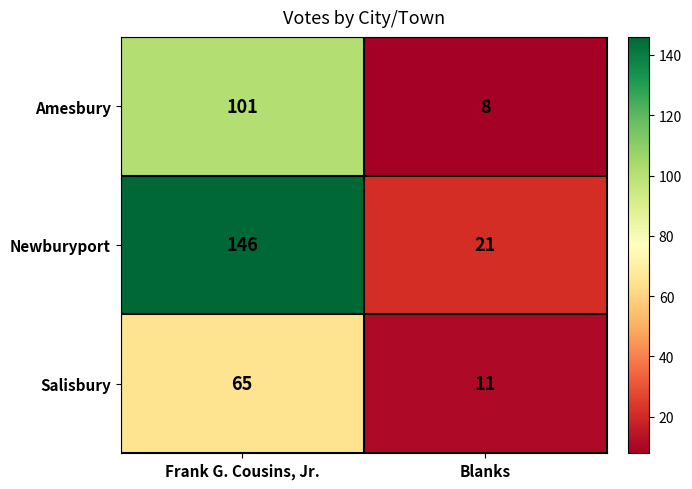

What is the difference between the highest and lowest values at Frank G. Cousins, Jr.?

81